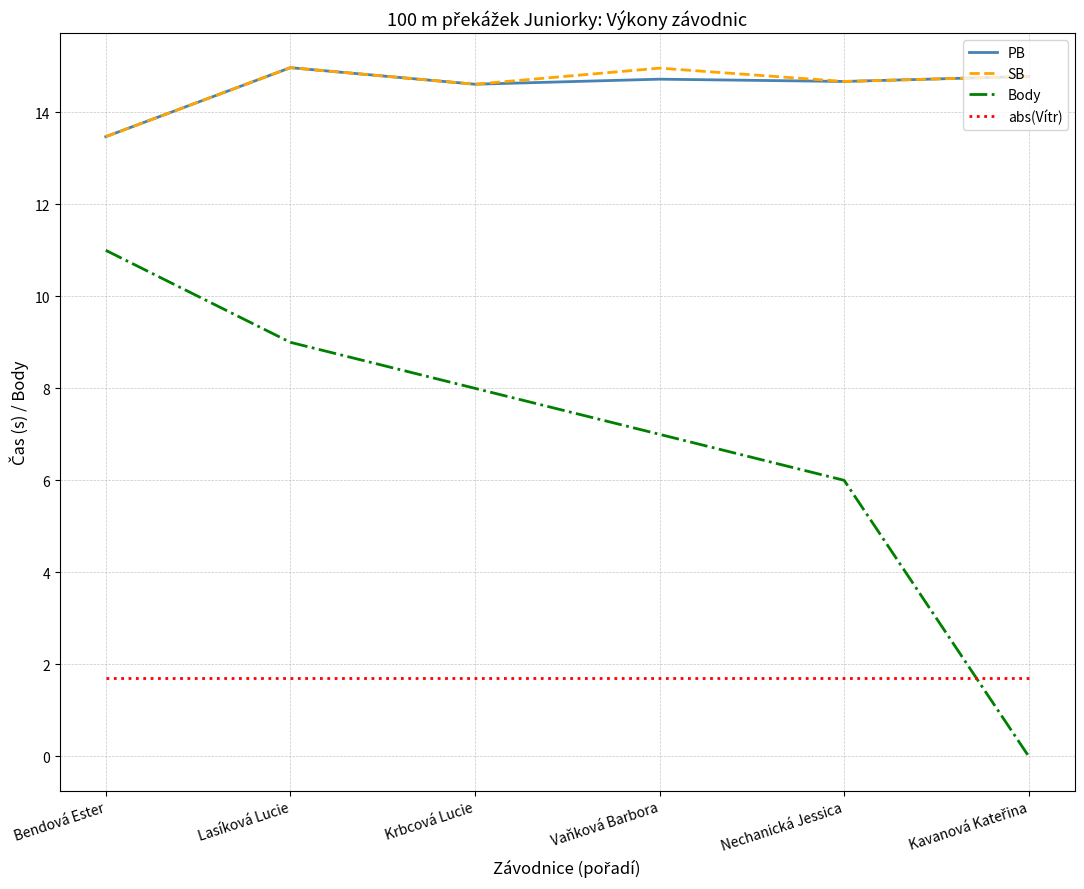

True or false: abs(Vítr) and SB cross at least once.

False